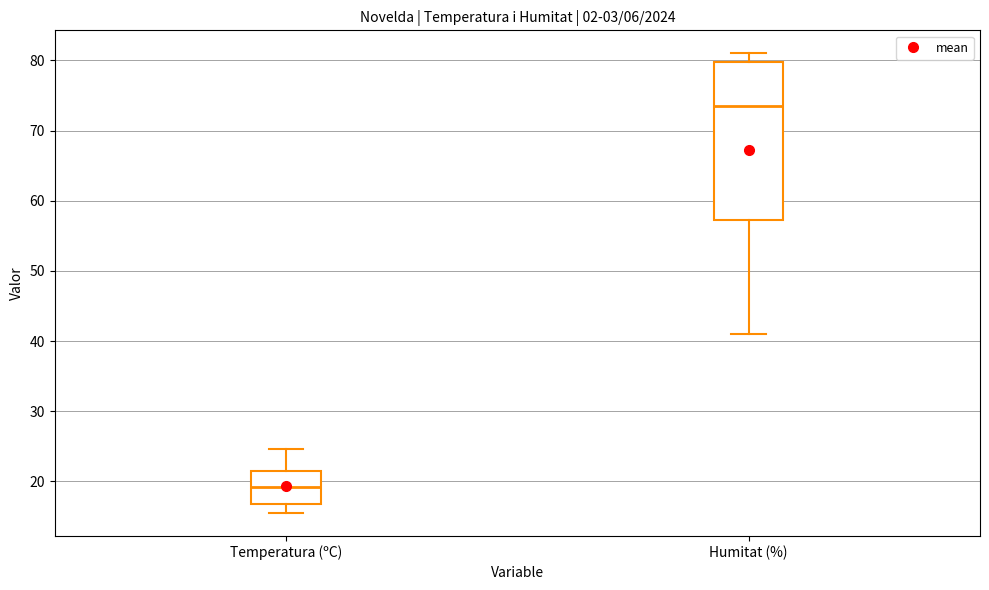

Which box is the tallest, from its lower edge to its upper edge?

Humitat (%)